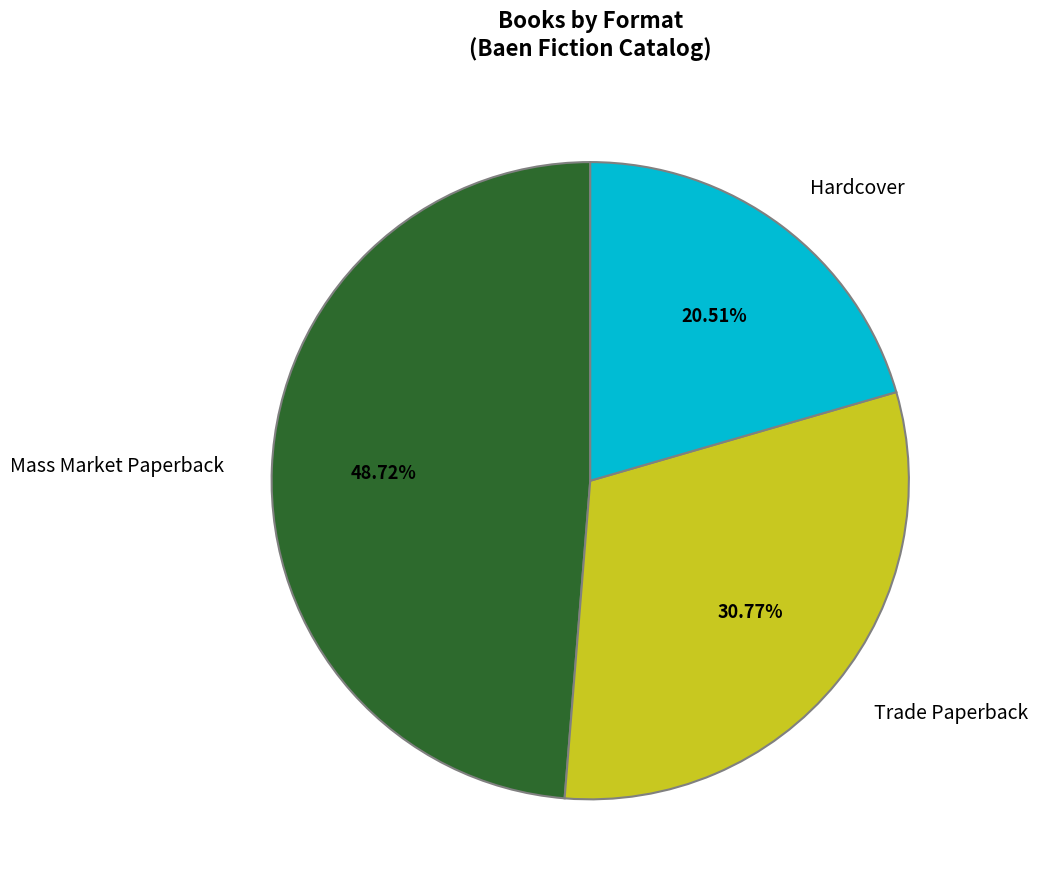

Count the number of slices in the pie.

3